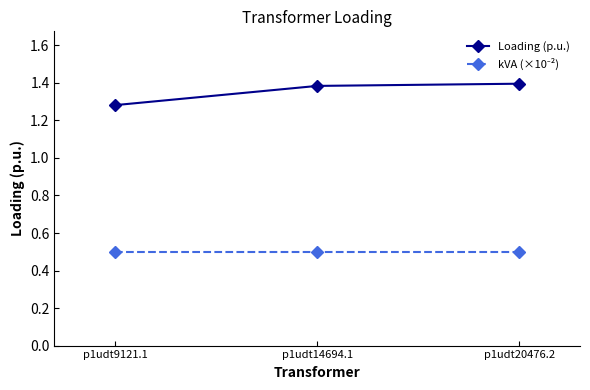

Which series has the largest total across all categories?

Loading (p.u.)